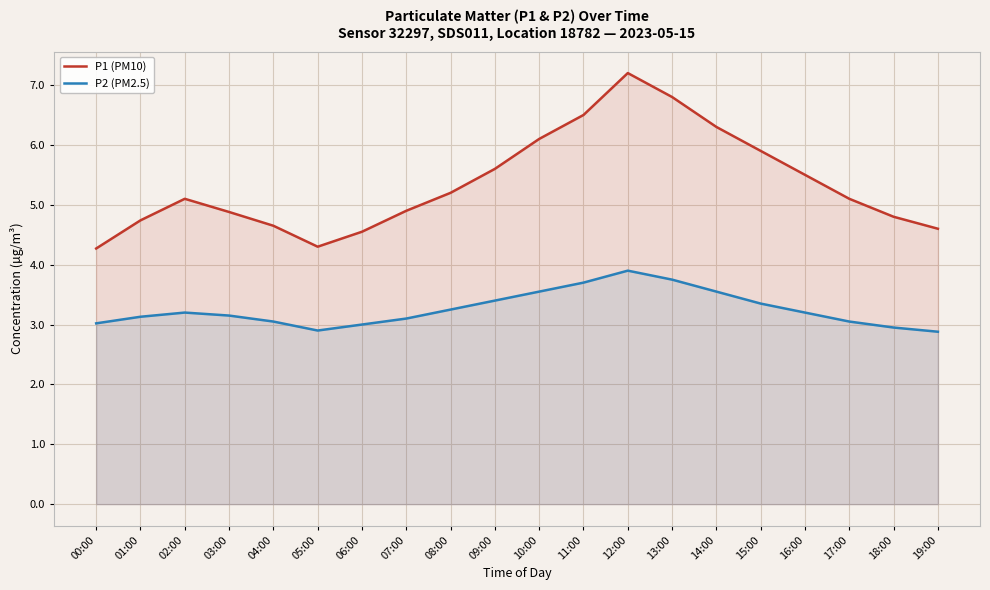

True or false: P1 (PM10) and P2 (PM2.5) cross at least once.

False